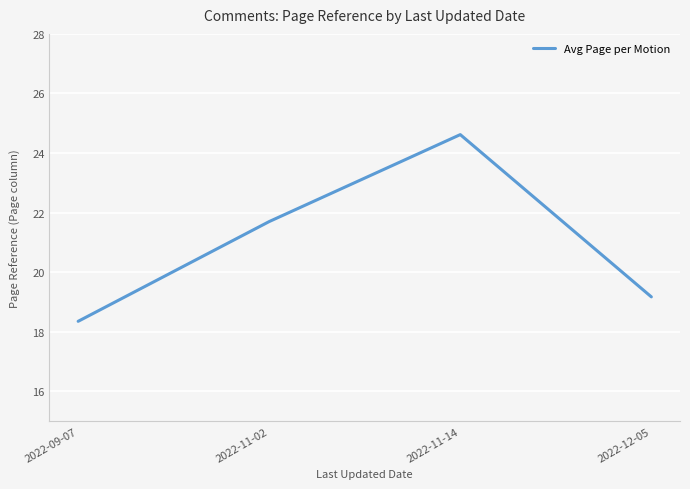

Between 2022-11-14 and 2022-11-02, which is larger?

2022-11-14